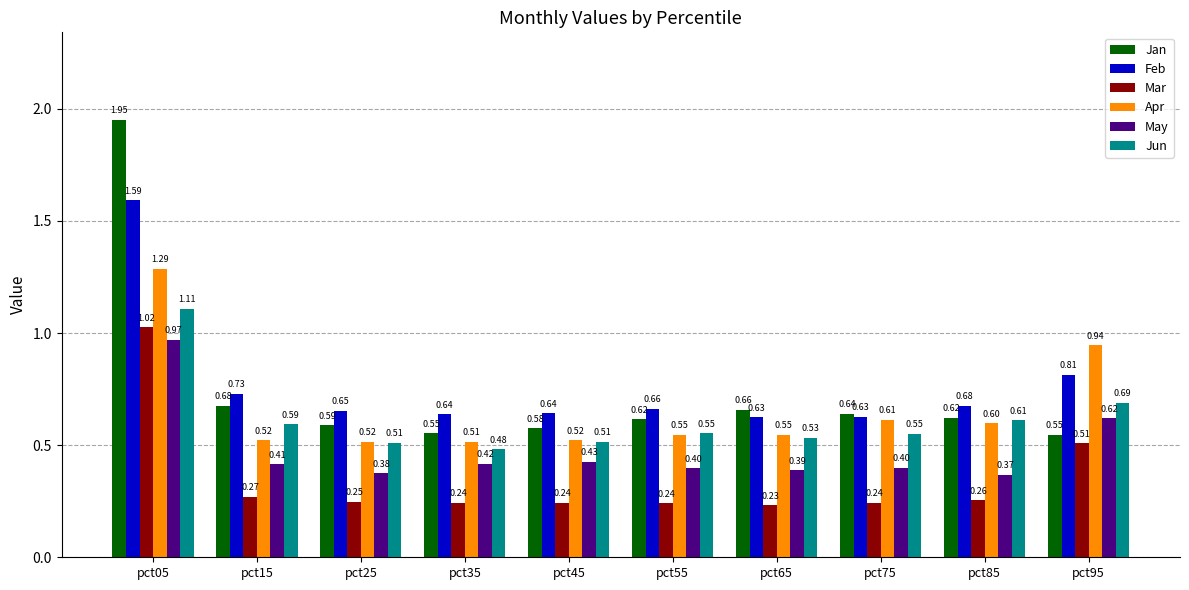

Is the value of Apr at pct15 greater than the value of Jun at pct15?

No